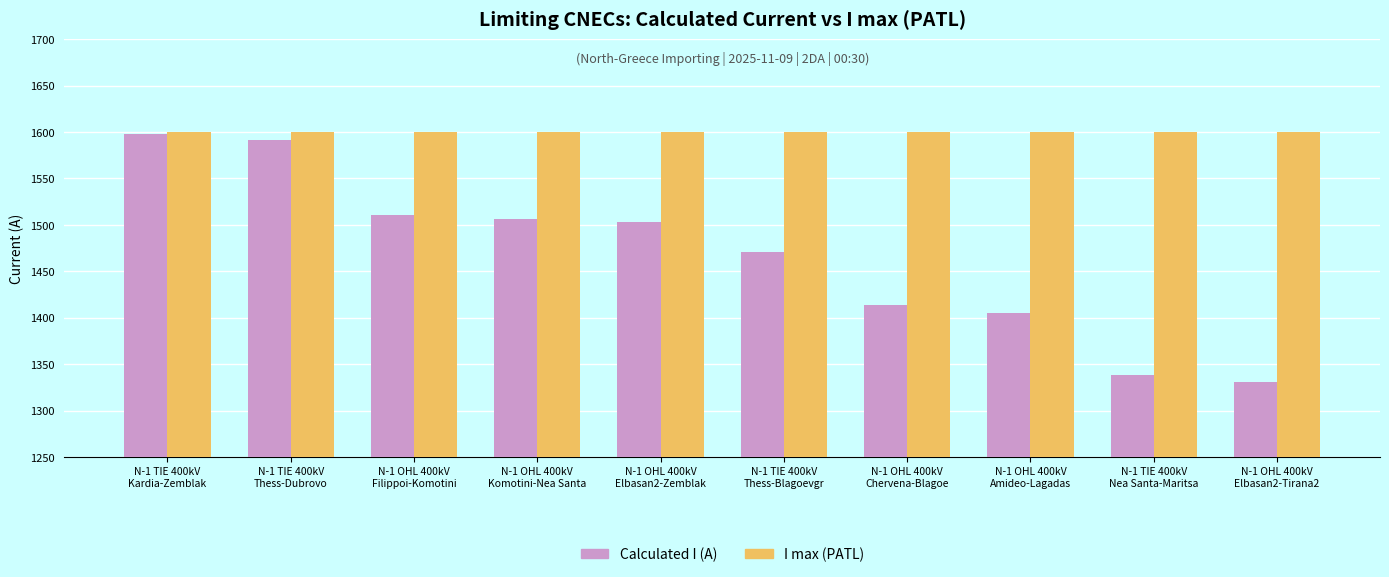

The I max (PATL) series shows 1600 at N-1 OHL 400kV
Elbasan2-Zemblak. True or false?

True